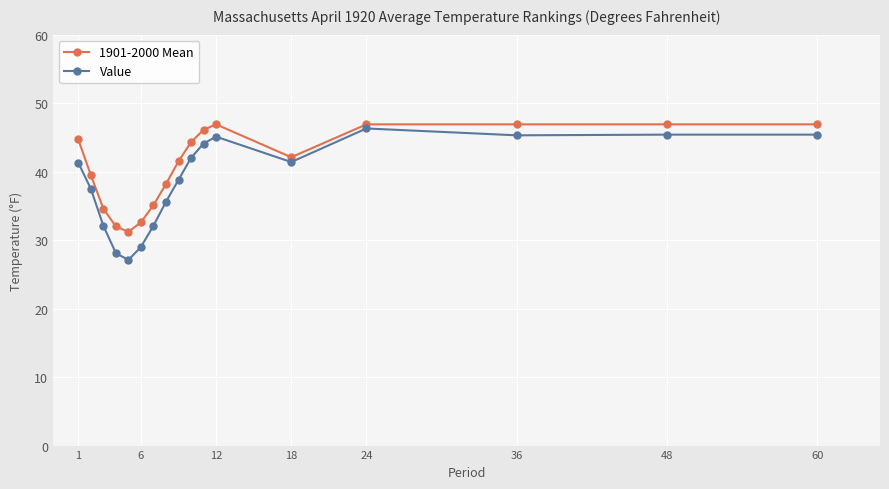

What is the value of the 1901-2000 Mean point at the 10th from the left?

44.3